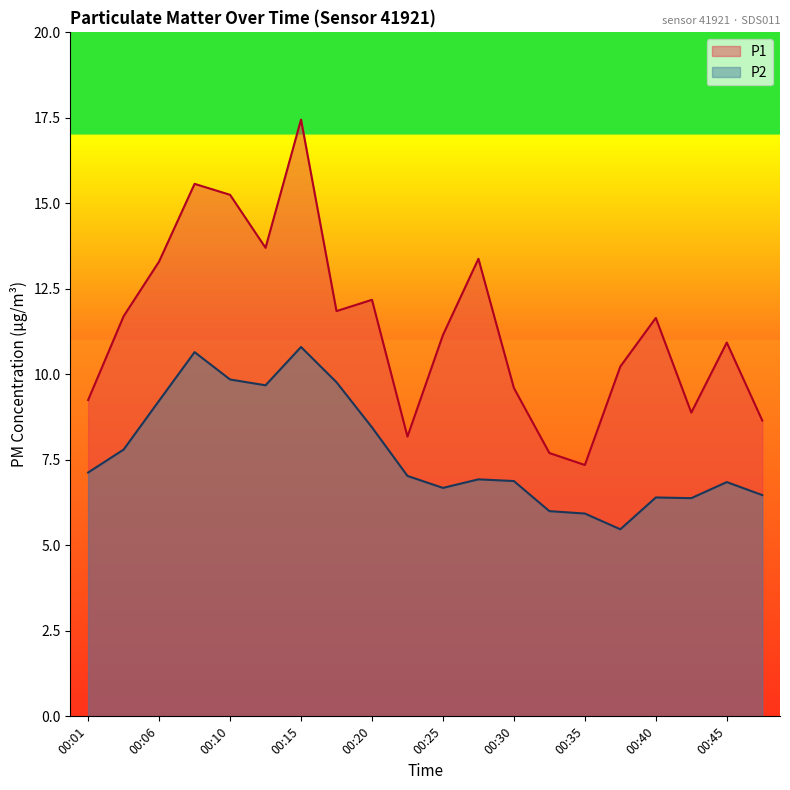

Which series has the widest spread of values?

P1